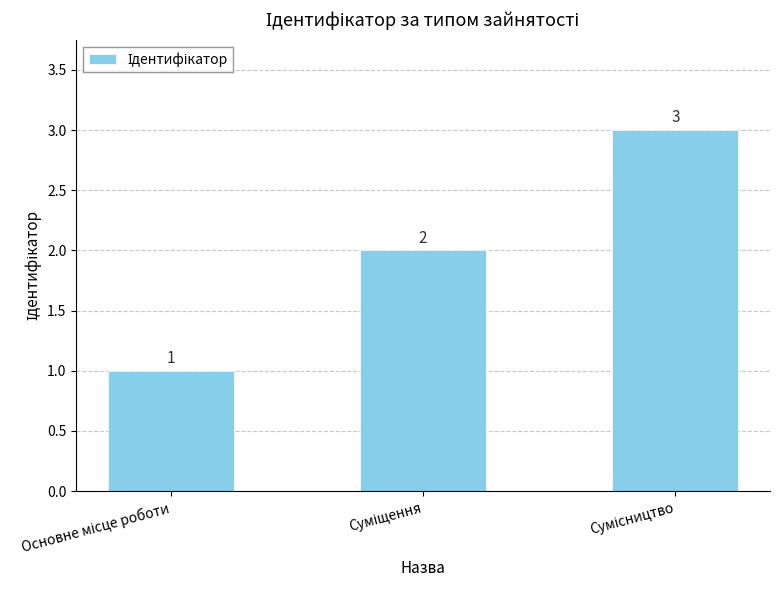

What is the sum of all values?

6